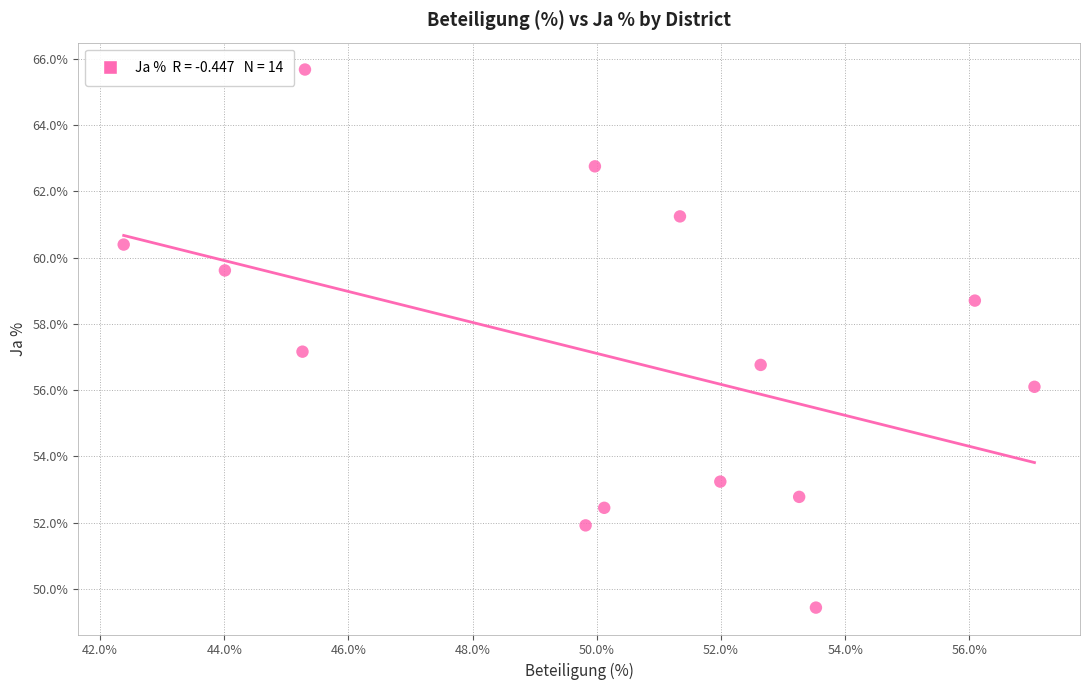

What is the range of X values (max minus min)?

14.7